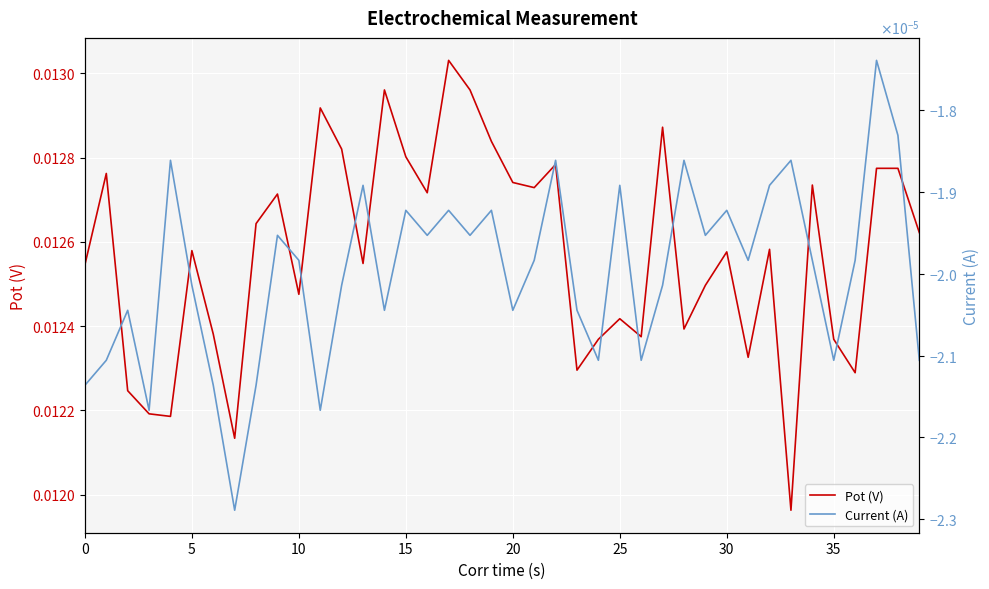

The Pot (V) series shows 0.0 at 29. True or false?

False